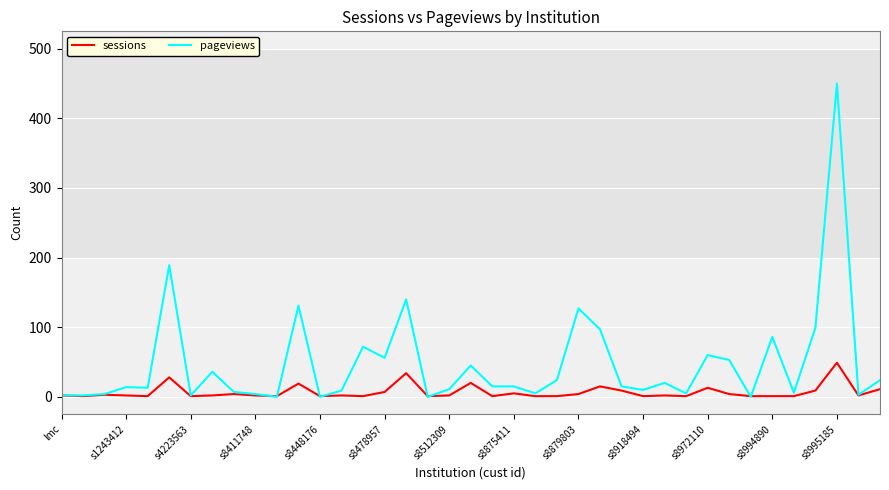

Which series has the largest total across all categories?

pageviews